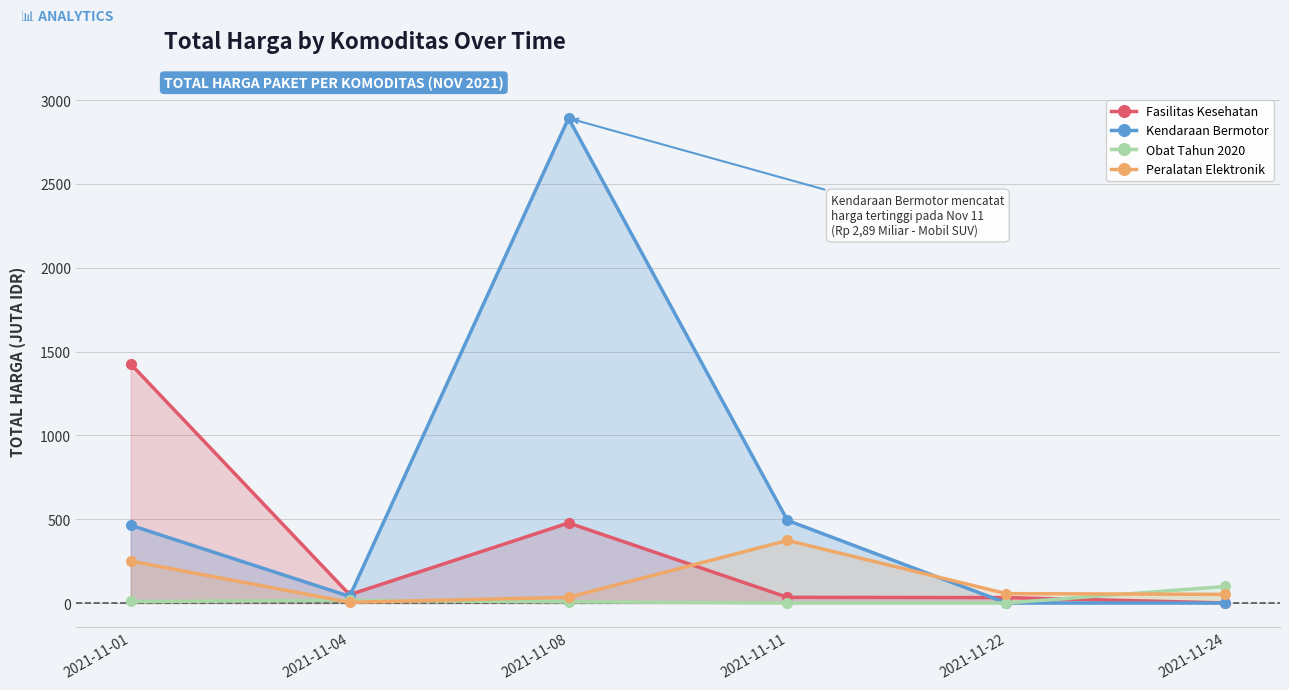

The Fasilitas Kesehatan series shows 32.4 at 2021-11-22. True or false?

True